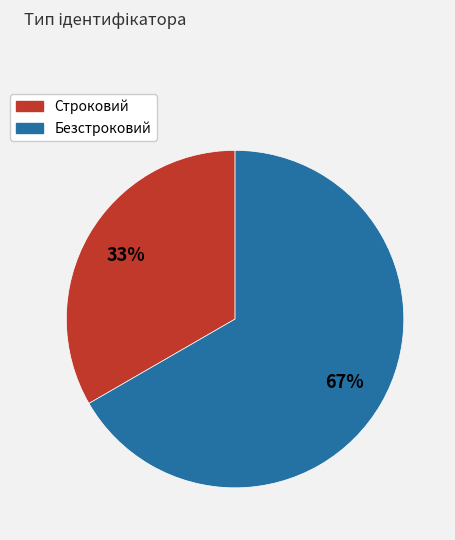

What is the largest slice in the pie chart?

Безстроковий